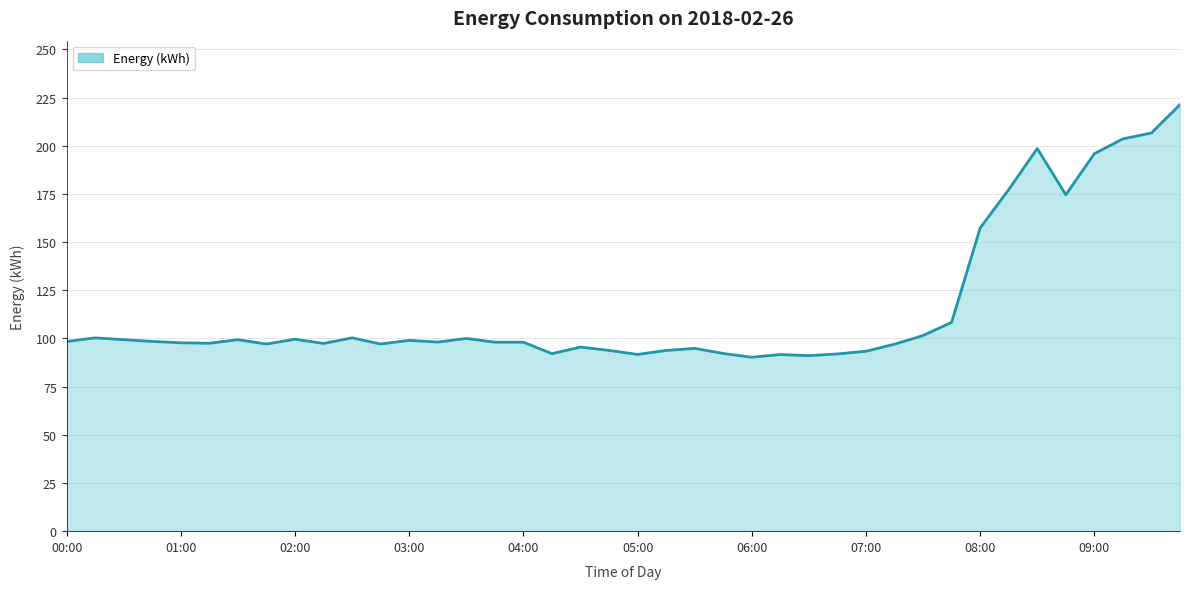

True or false: the data has more than 1 interior local peaks.

True